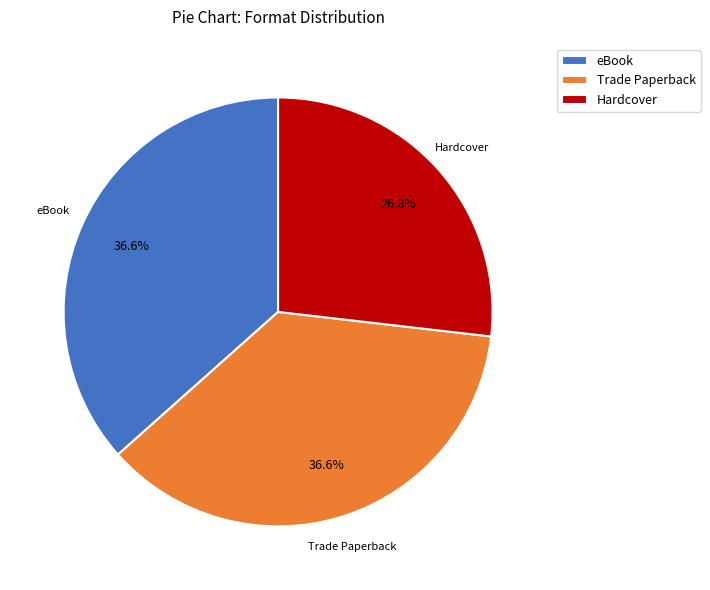

What is the ratio of the value at Hardcover to the value at eBook?

0.7